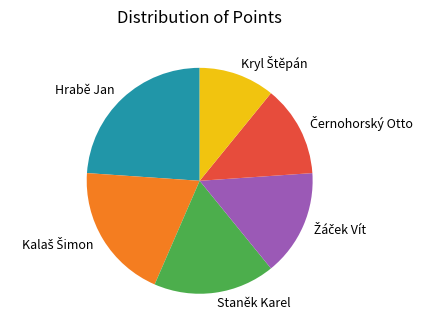

Is there any slice that represents more than half of the pie?

No